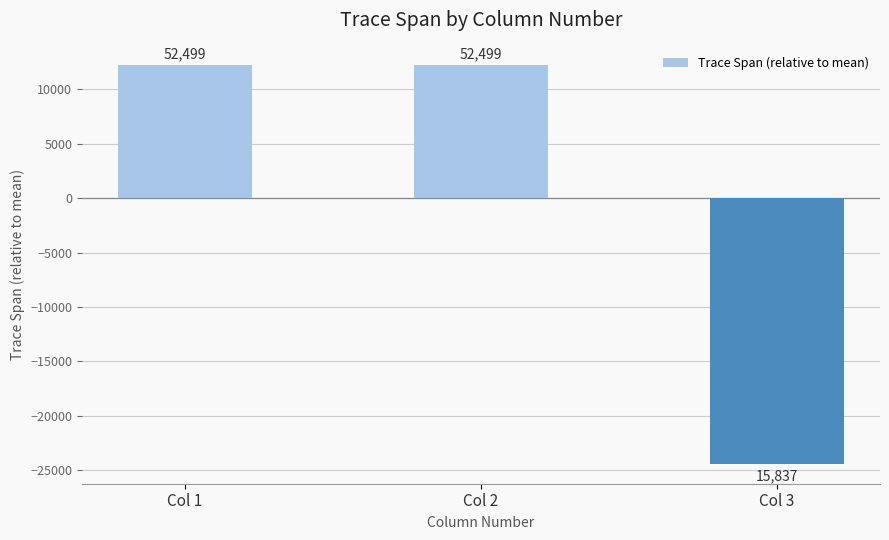

Reading left to right, transcribe all the data shown in this chart.

Col 1=12220.7	Col 2=12220.7	Col 3=-24441.3